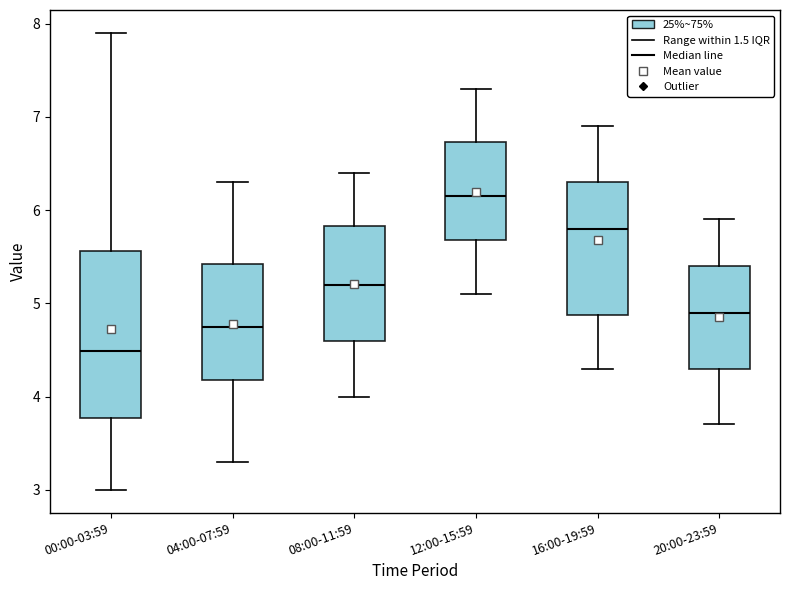

Reading left to right, read every box against the y-axis: the position of its median line, the range the box covers, and the ends of its whiskers. The values are not printed on the chart, so give them approximately, as read against the axis.

00:00-03:59: median 4.5, box 3.8 to 5.6, whiskers 3.0 to 7.9
04:00-07:59: median 4.8, box 4.2 to 5.4, whiskers 3.3 to 6.3
08:00-11:59: median 5.2, box 4.6 to 5.8, whiskers 4.0 to 6.4
12:00-15:59: median 6.2, box 5.7 to 6.7, whiskers 5.1 to 7.3
16:00-19:59: median 5.8, box 4.9 to 6.3, whiskers 4.3 to 6.9
20:00-23:59: median 4.9, box 4.3 to 5.4, whiskers 3.7 to 5.9